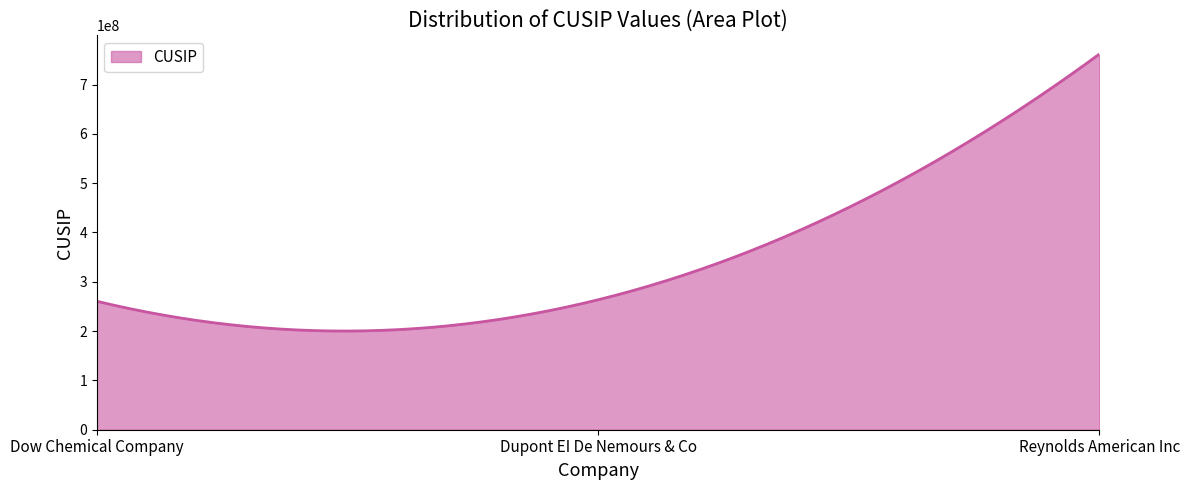

What is the difference between the maximum and minimum values?

561581772.6